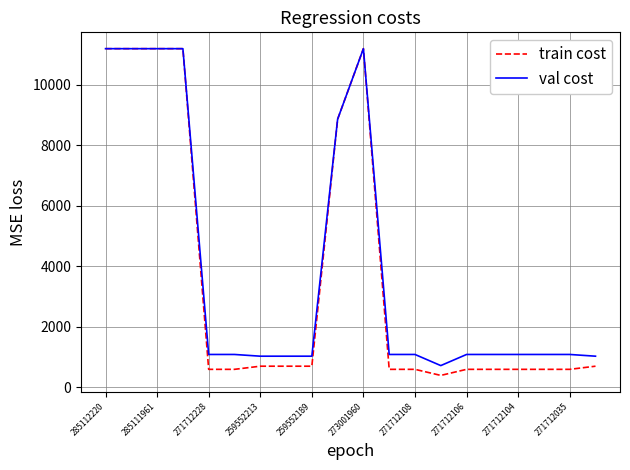

What is the minimum value for val cost?

714.0